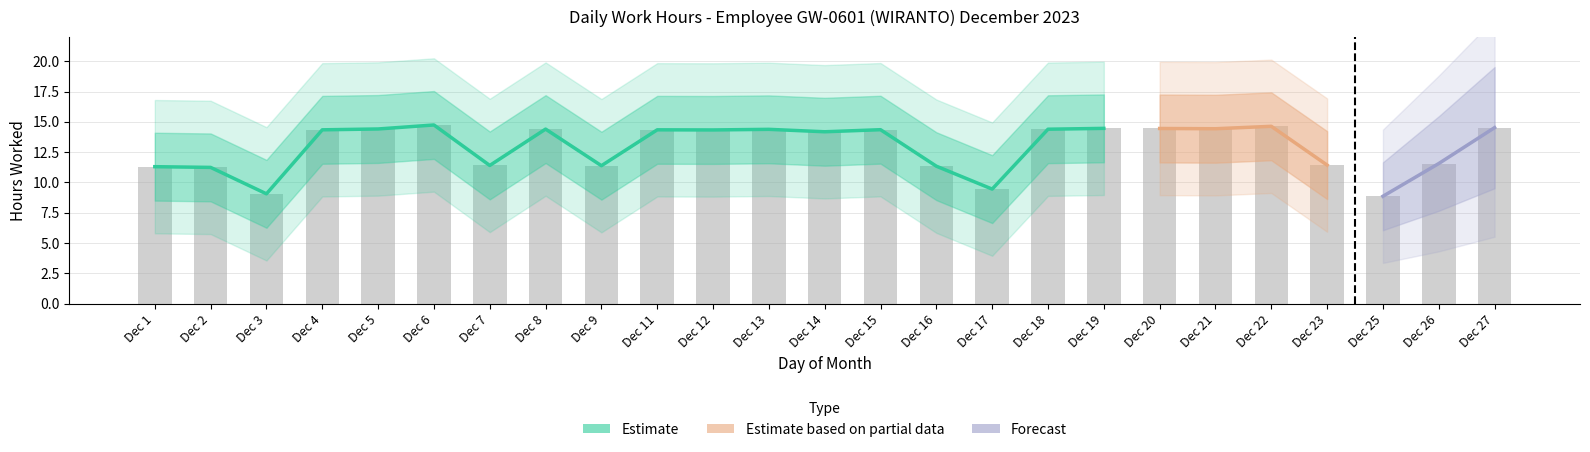

What is the difference between the maximum and second lowest values?

5.7